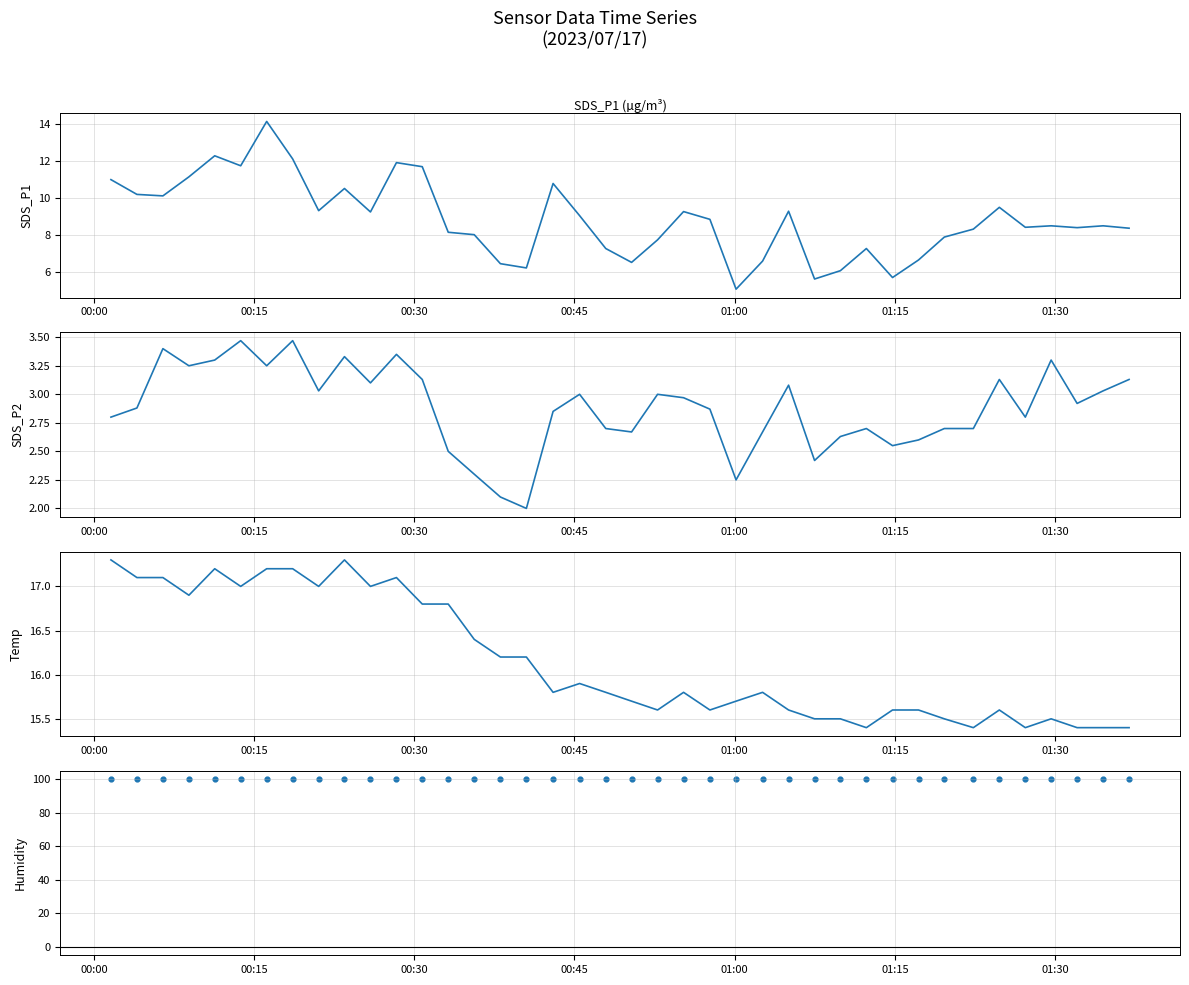

Which series reaches the minimum Y coordinate?

SDS_P2